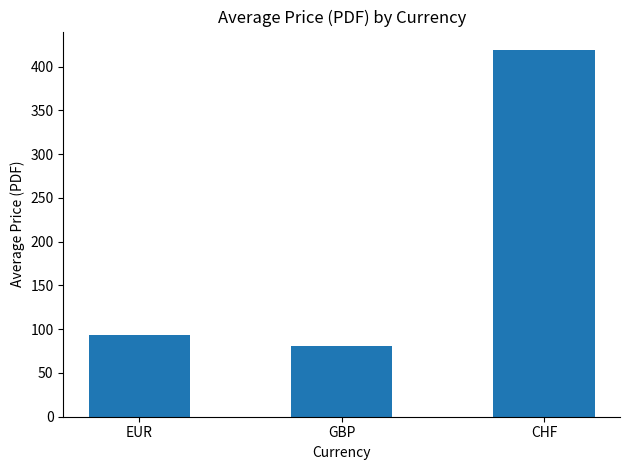

Which has a higher value, GBP or CHF?

CHF